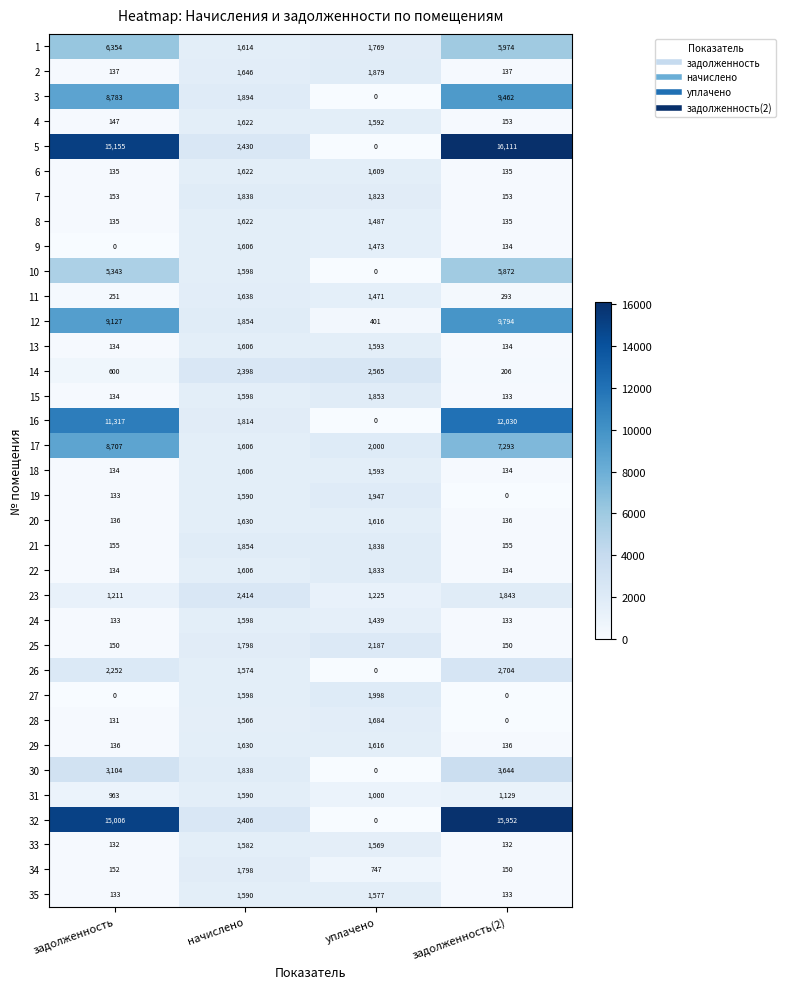

Is it true that 11 equals 1638 at начислено?

True